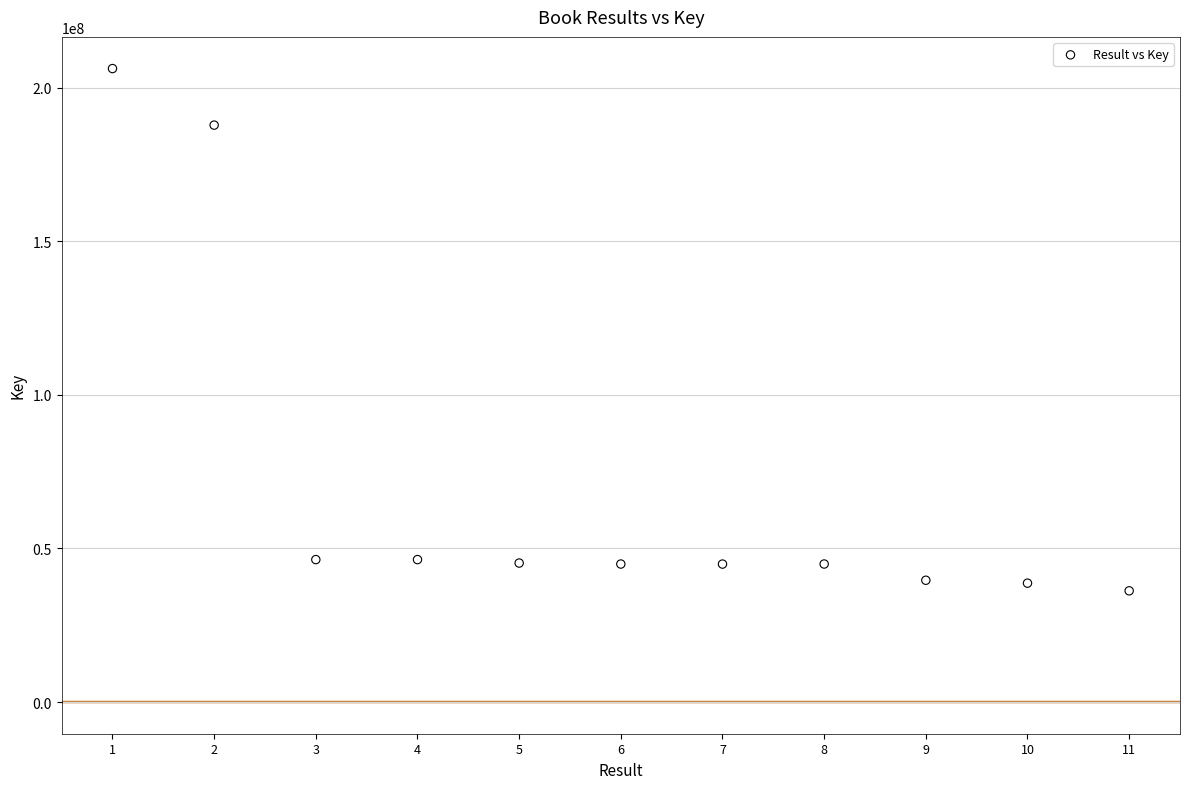

What is the range of X values (max minus min)?

10